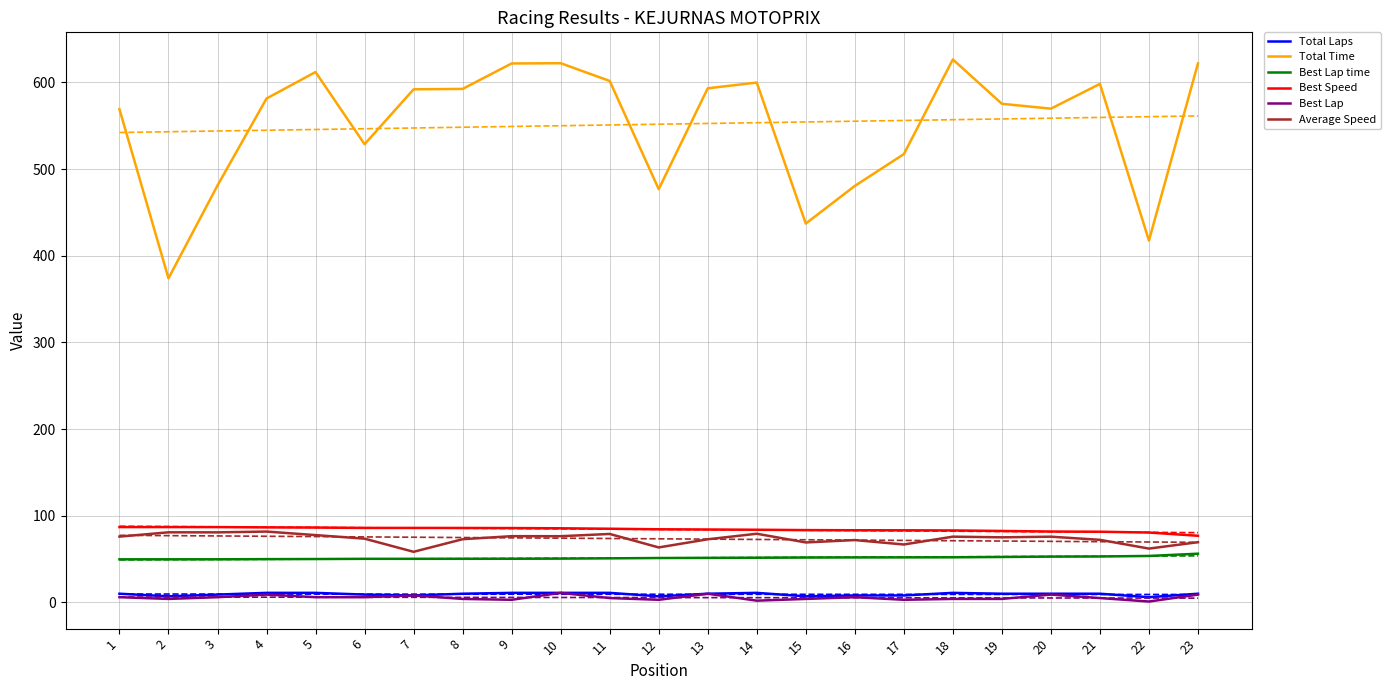

Reading left to right, list all the values displayed in this chart.

Total Laps: 10.0	7.0	9.0	11.0	11.0	9.0	8.0	10.0	11.0	11.0	11.0	7.0	10.0	11.0	7.0	8.0	8.0	11.0	10.0	10.0	10.0	6.0	10.0
Total Time: 569.1	374.0	481.1	581.4	612.0	528.7	592.1	592.5	621.9	622.2	601.7	476.9	593.2	599.9	437.1	480.6	517.3	626.5	575.4	569.7	598.3	417.5	622.0
Best Lap time: 49.7	49.7	49.7	49.9	50.0	50.3	50.3	50.3	50.4	50.5	50.8	51.2	51.4	51.5	51.8	51.9	51.9	52.0	52.4	52.8	53.0	53.6	56.2
Best Speed: 86.9	86.9	86.9	86.5	86.3	85.9	85.9	85.9	85.8	85.5	85.0	84.4	84.1	83.8	83.4	83.3	83.2	83.0	82.4	81.8	81.5	80.6	76.9
Best Lap: 6.0	4.0	6.0	9.0	6.0	6.0	8.0	4.0	3.0	11.0	5.0	3.0	10.0	2.0	4.0	6.0	3.0	4.0	4.0	9.0	5.0	1.0	9.0
Average Speed: 75.9	80.9	80.8	81.7	77.7	73.5	58.4	72.9	76.4	76.4	79.0	63.4	72.8	79.2	69.2	71.9	66.8	75.8	75.1	75.8	72.2	62.1	69.5